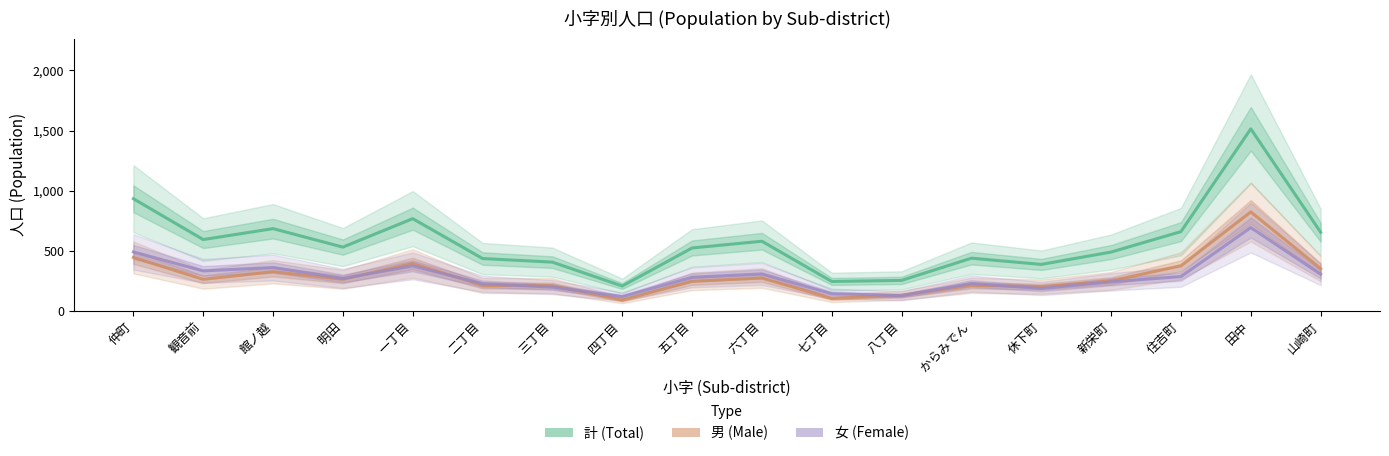

What is the sum of all 男 (Male) values?

5138